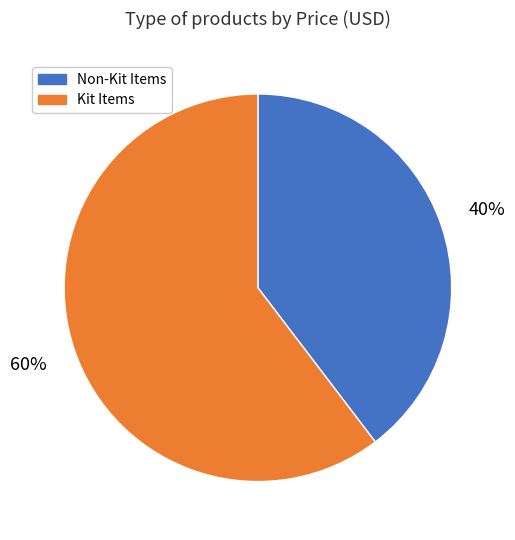

Does any single category account for the majority?

Yes